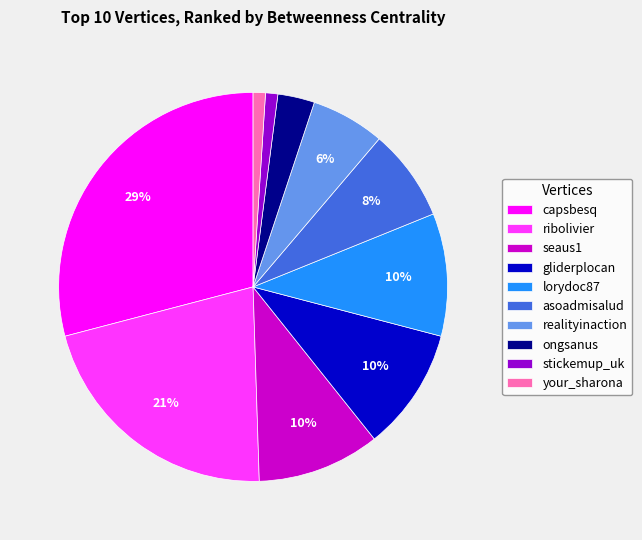

Count the number of slices in the pie.

10